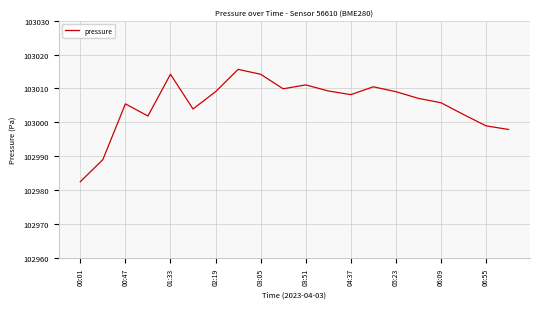

What is the maximum value shown in the chart?

103015.6